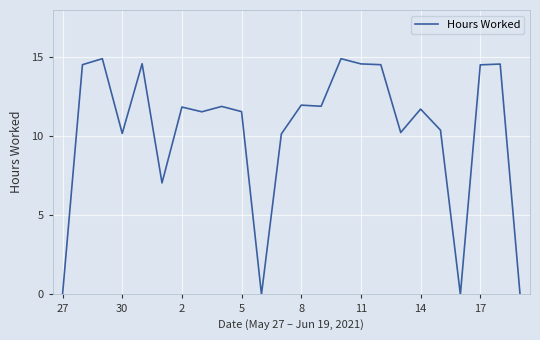

What is the maximum value shown in the chart?

14.9